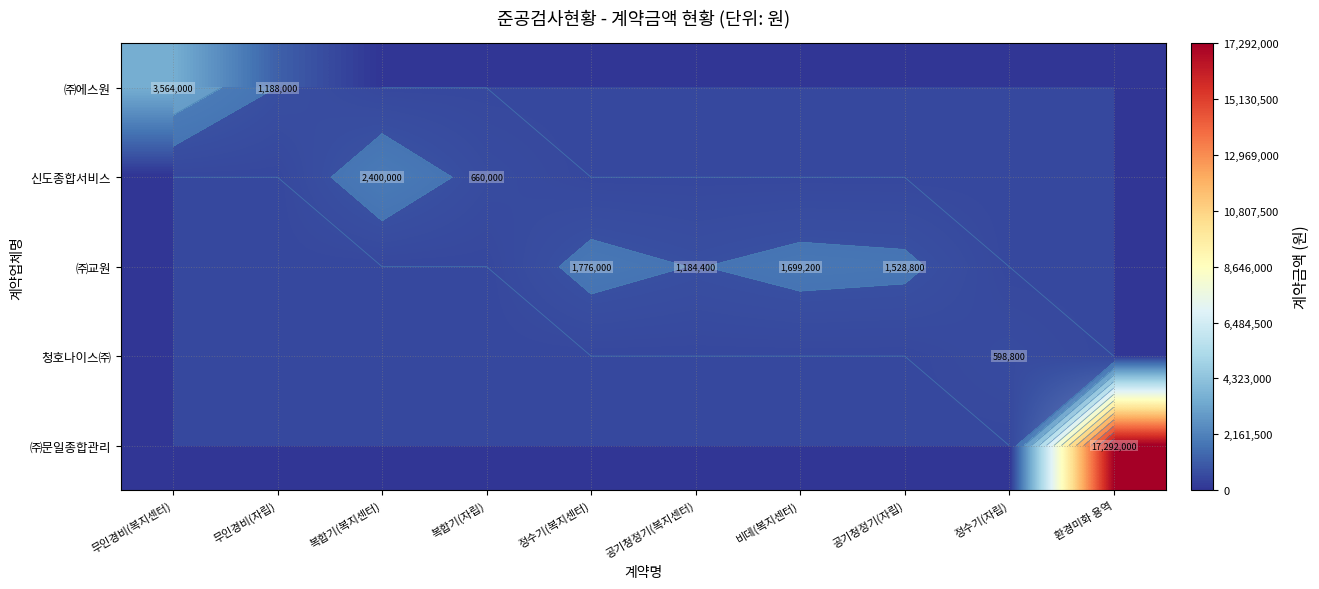

How many data points in ㈜교원 are above 0?

4